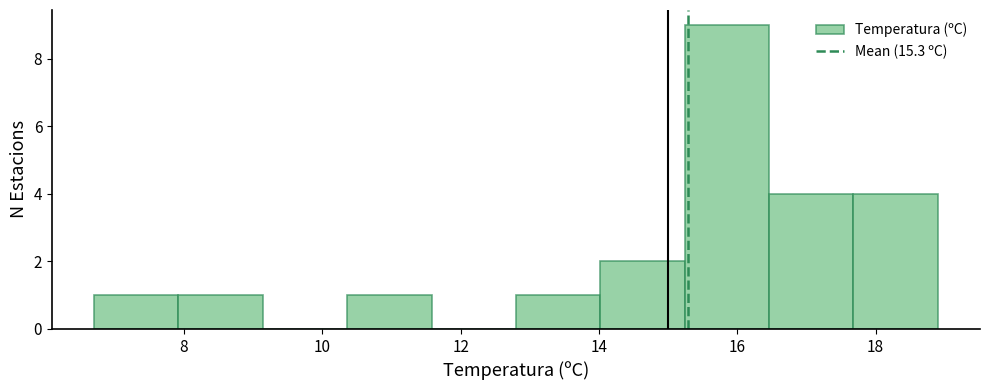

Over which range of the x-axis is the bar tallest?

15.24 to 16.46